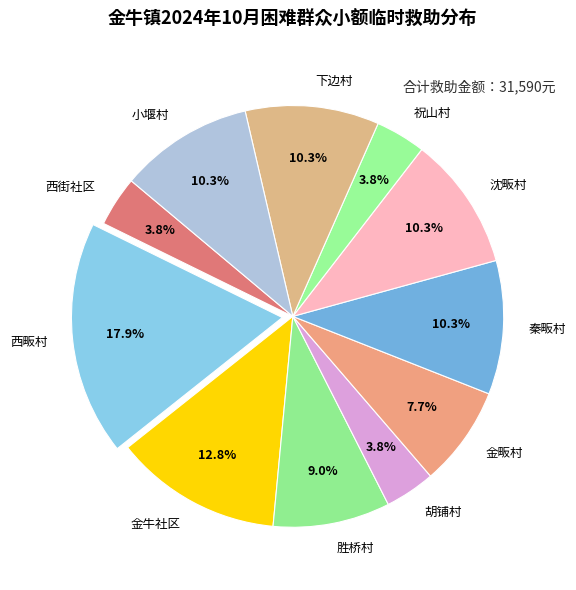

How much of the chart is everything except 西街社区?

96.2%